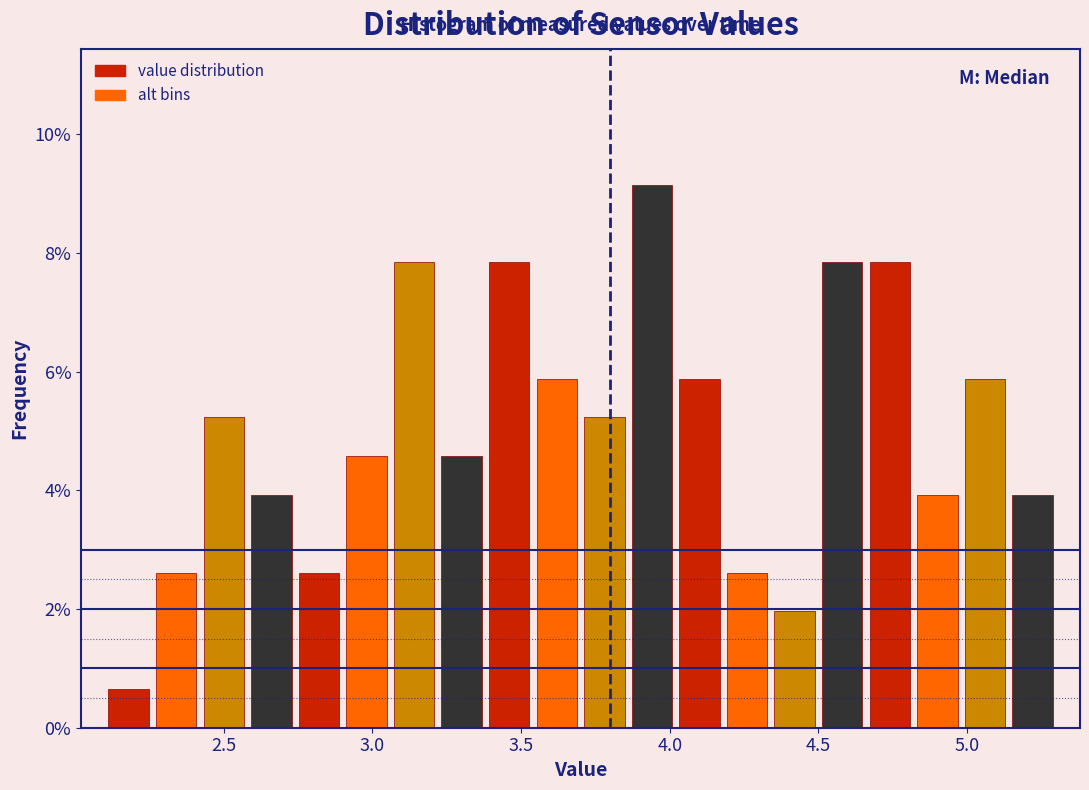

Read against the x-axis, roughly where is the centre of the tallest bar?

3.95